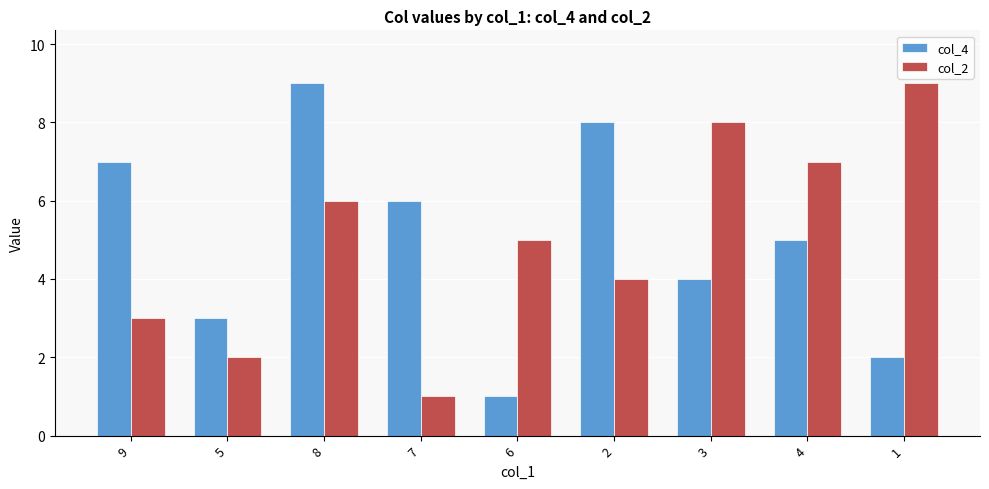

What is the label of the 9th bar from the right?

9